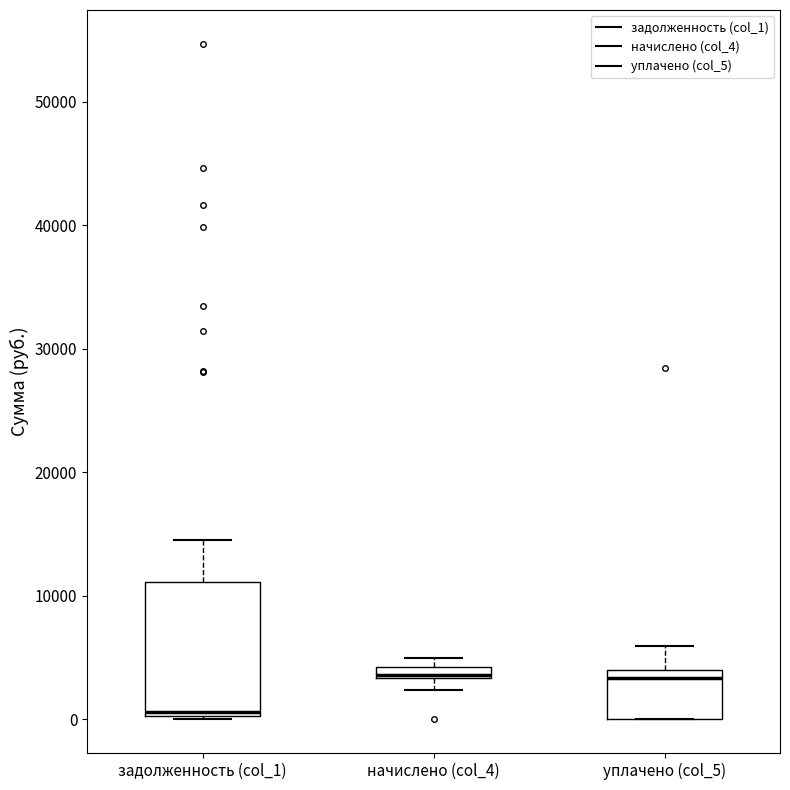

Which box is the tallest, from its lower edge to its upper edge?

задолженность (col_1)